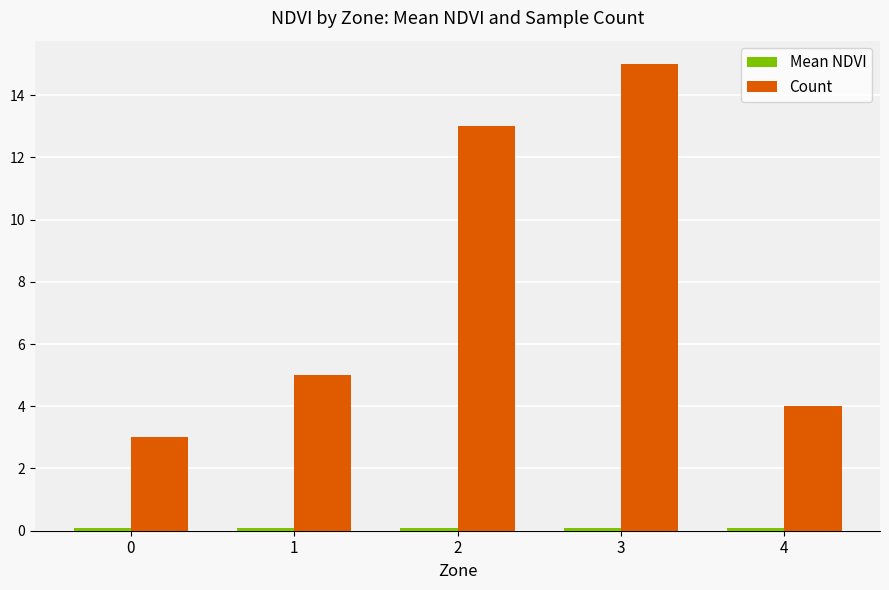

The value of Count at 4 is 5.6. True or false?

False